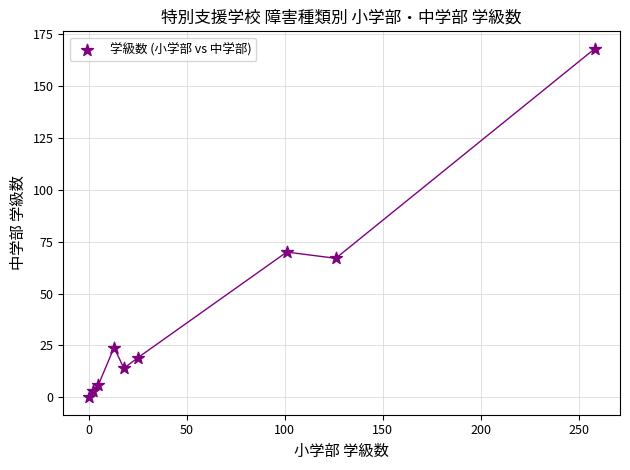

What is the average Y value?

41